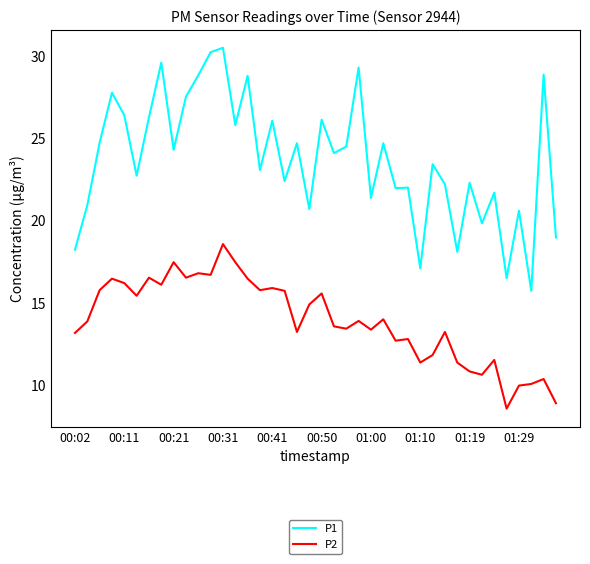

How many lines are shown in the chart?

2